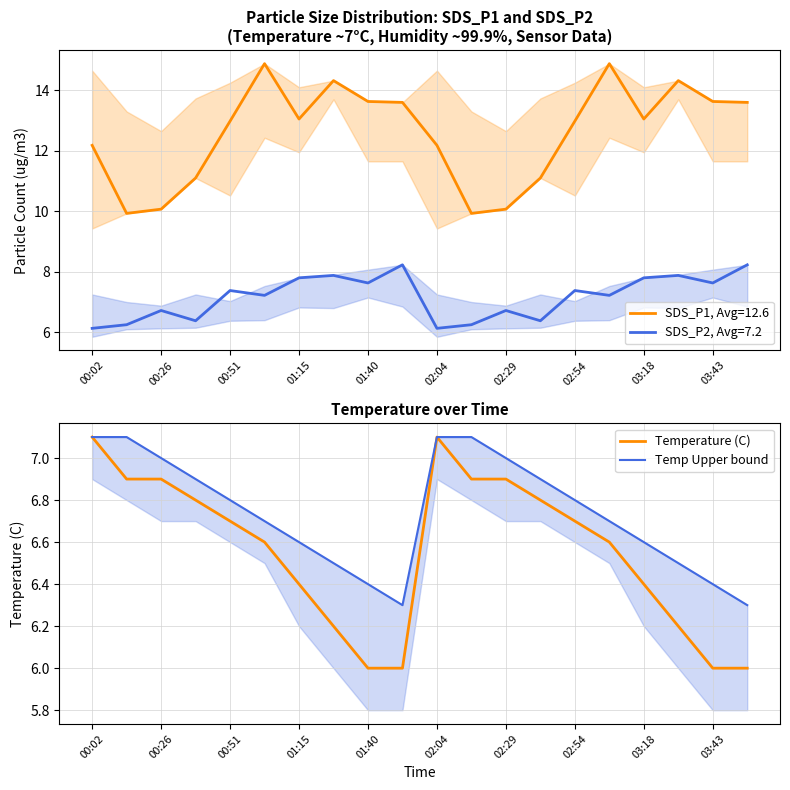

Is it true that Temperature (C) equals 3.7 at 00:26?

False